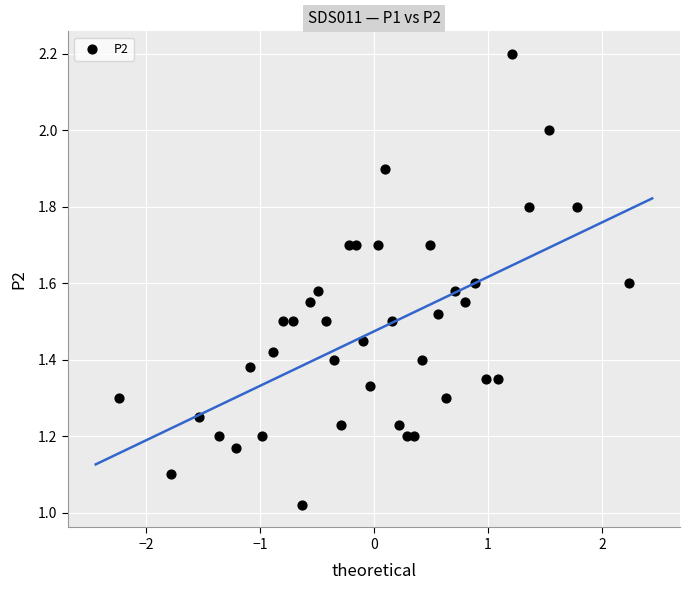

What is the range of X values (max minus min)?

4.5